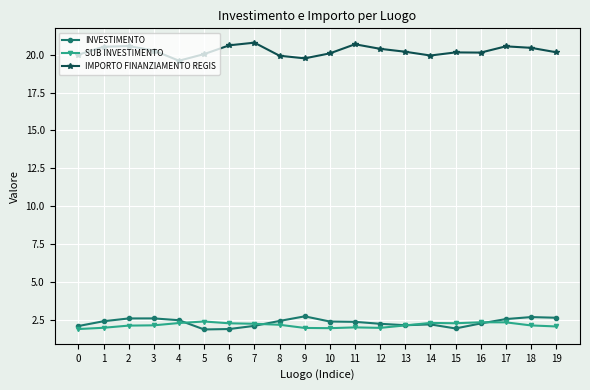

True or false: IMPORTO FINANZIAMENTO REGIS has more than 0 interior local peaks.

True